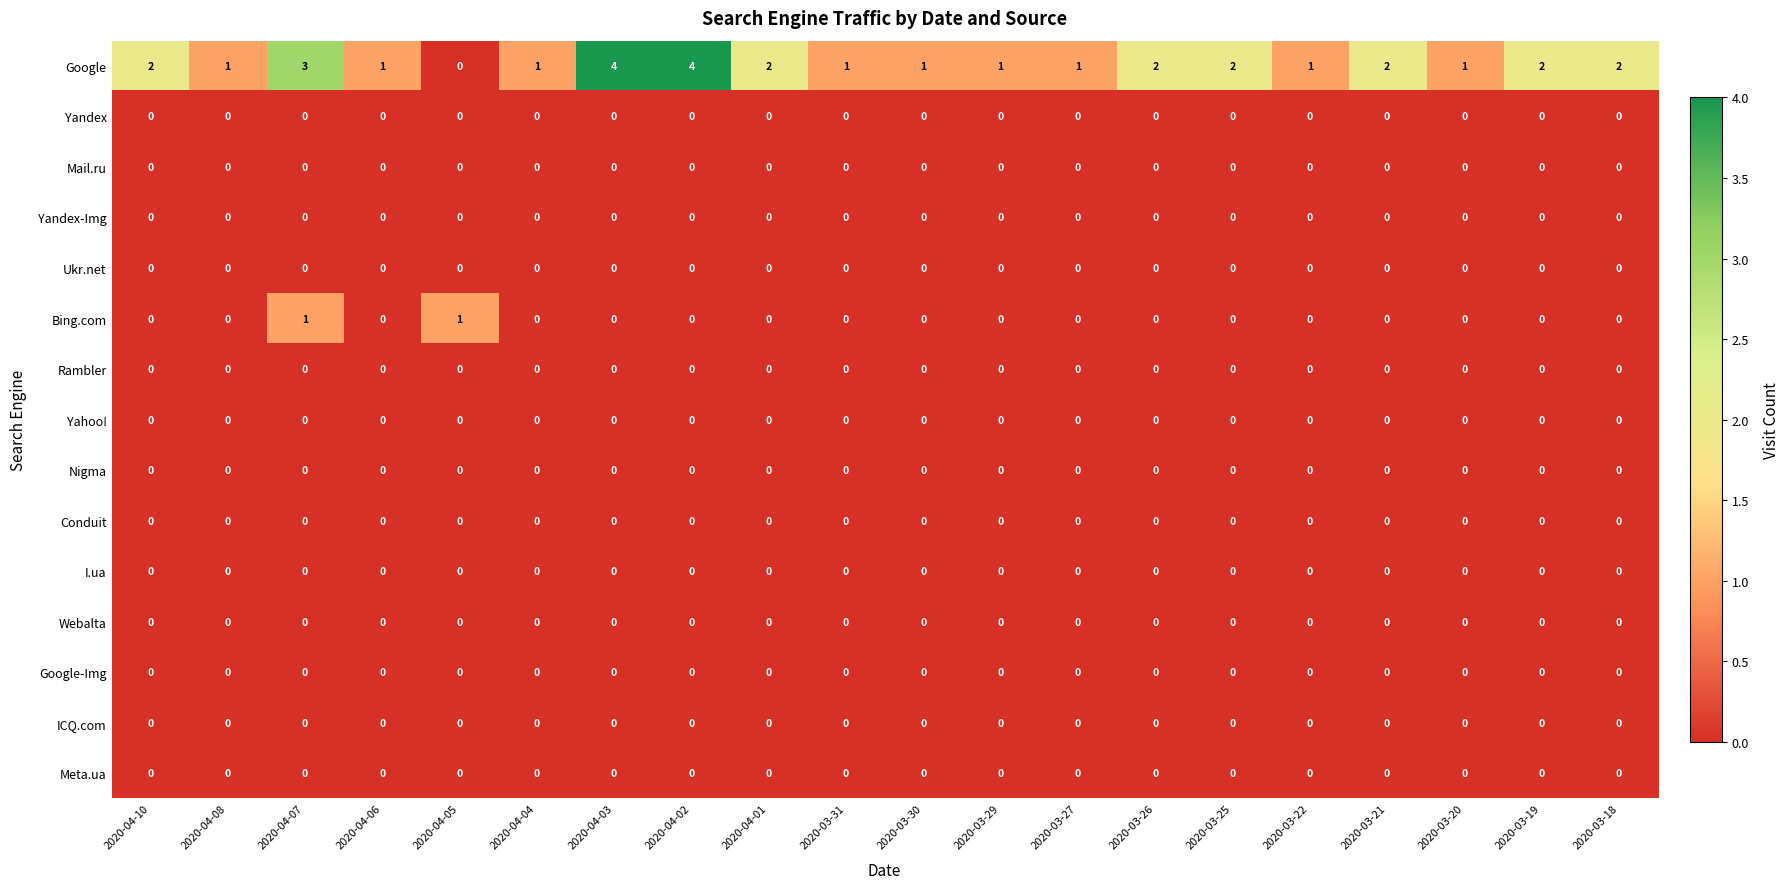

Which series has the widest spread of values?

Google